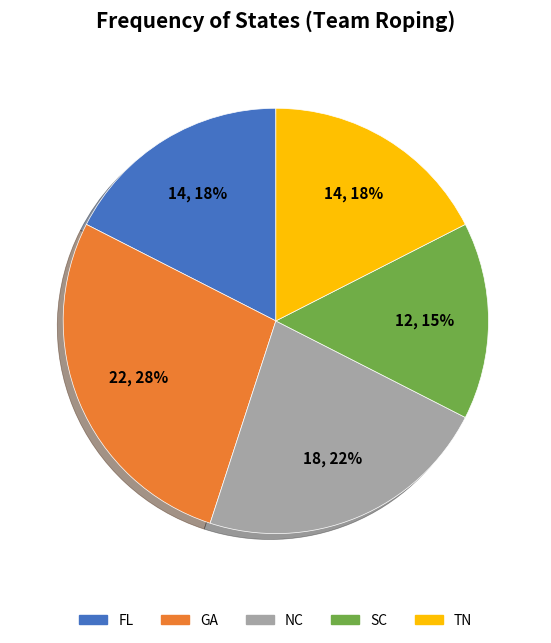

Count the number of slices in the pie.

5